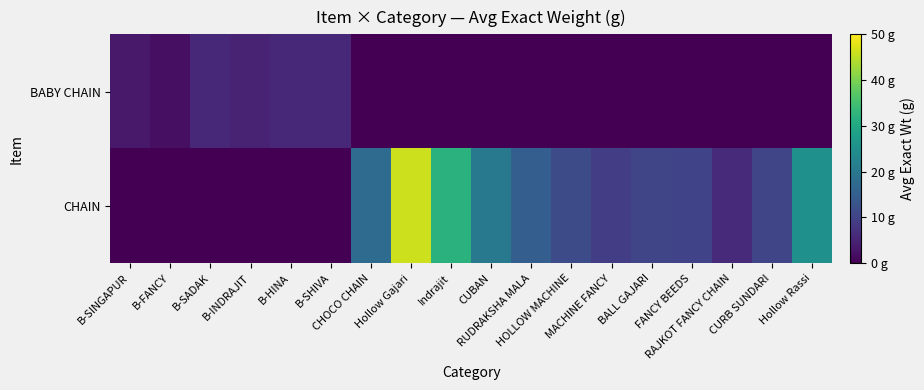

List the series in order of their peak value, highest first.

CHAIN, BABY CHAIN